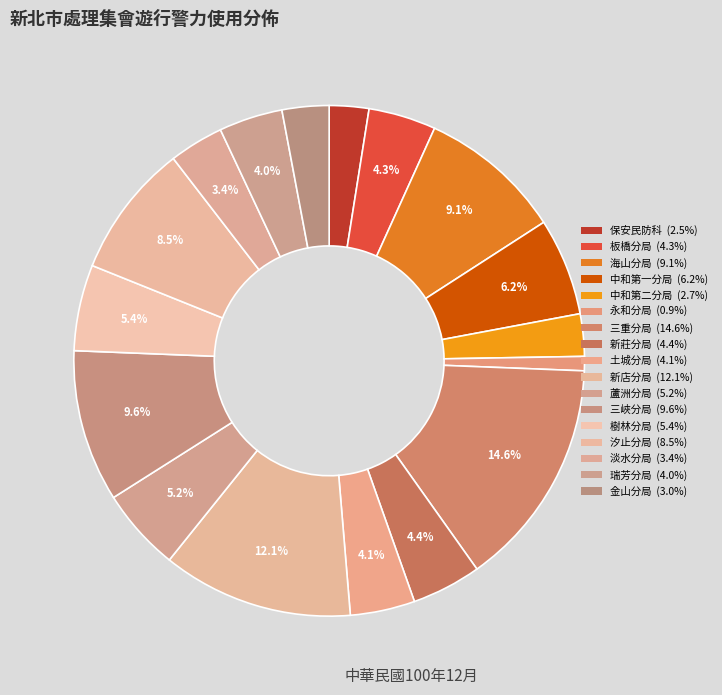

How many slices are in this pie chart?

17